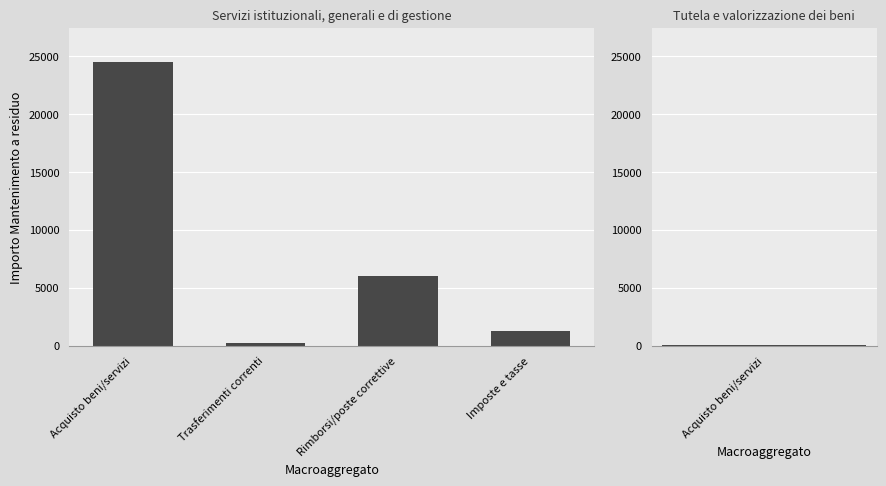

Reading right to left, extract all data points from this chart.

1300.0	6000.0	270.0	24503.4